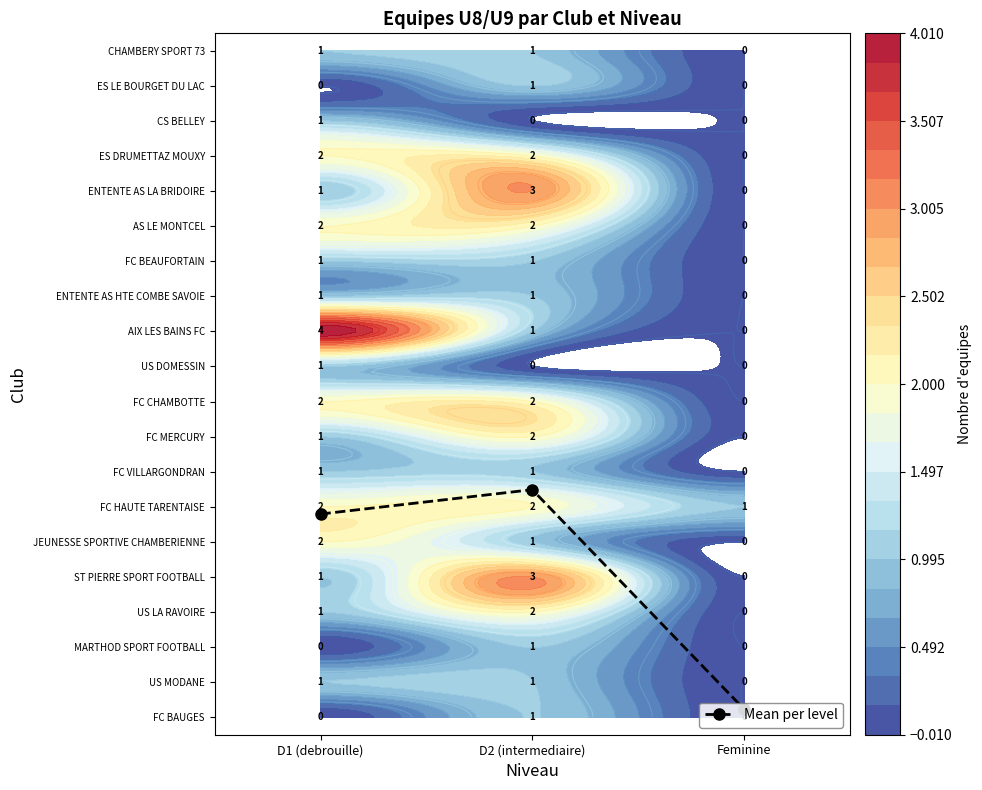

Count the ST PIERRE SPORT FOOTBALL values in the range 0 to 3.

3